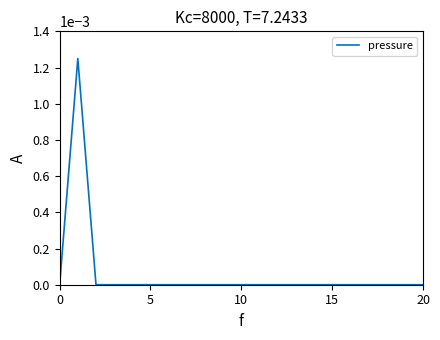

How many distinct data groups are displayed?

1